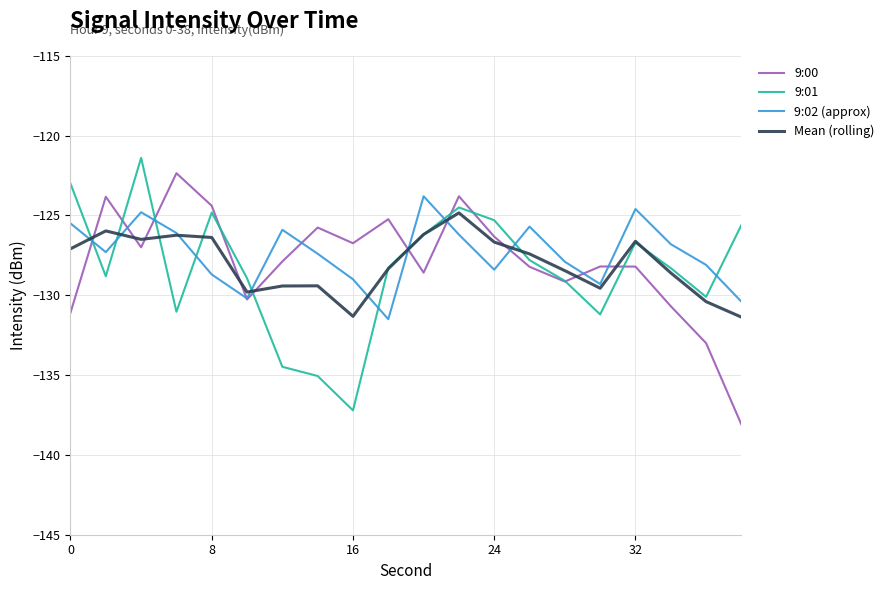

What is the smallest value displayed?

-138.1